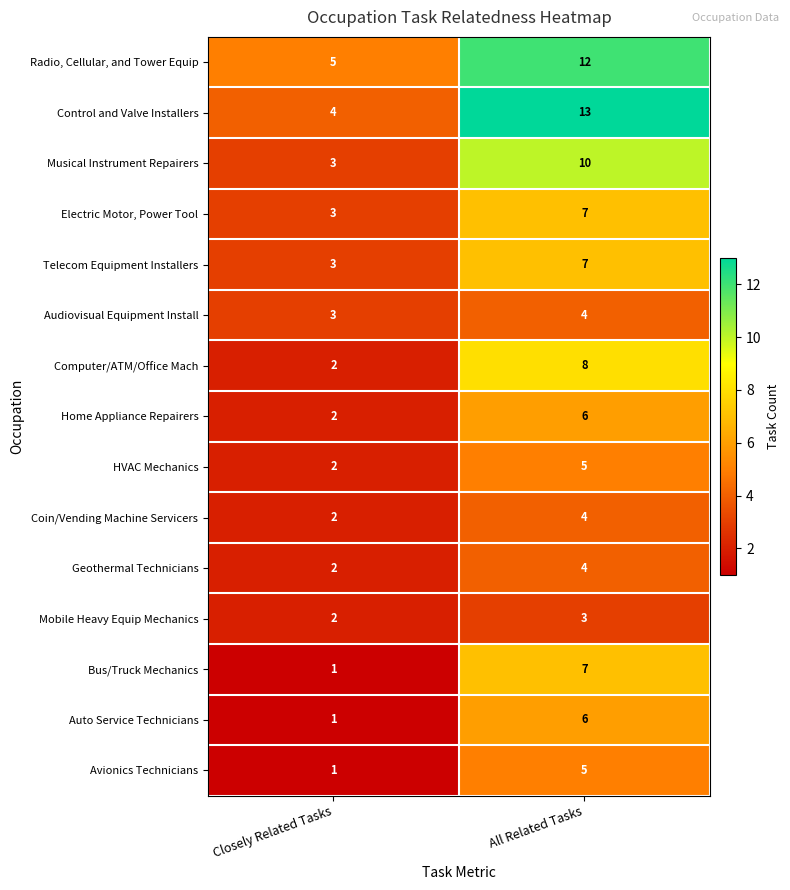

True or false: Telecom Equipment Installers has a value of 10 at All Related Tasks.

False